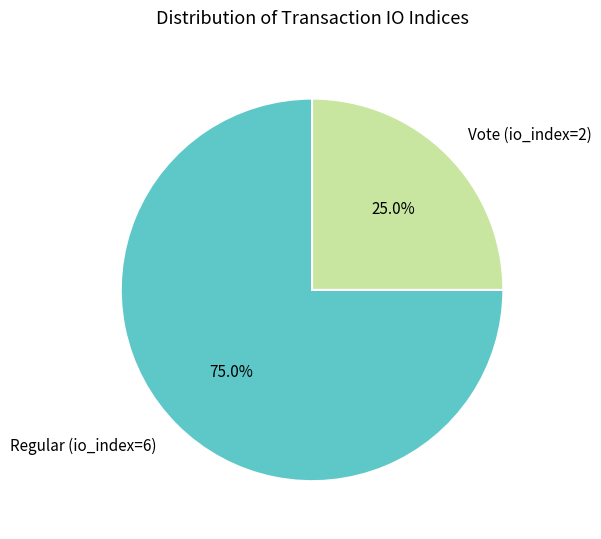

To the nearest percent, what percentage of the pie is Regular (io_index=6)?

75%